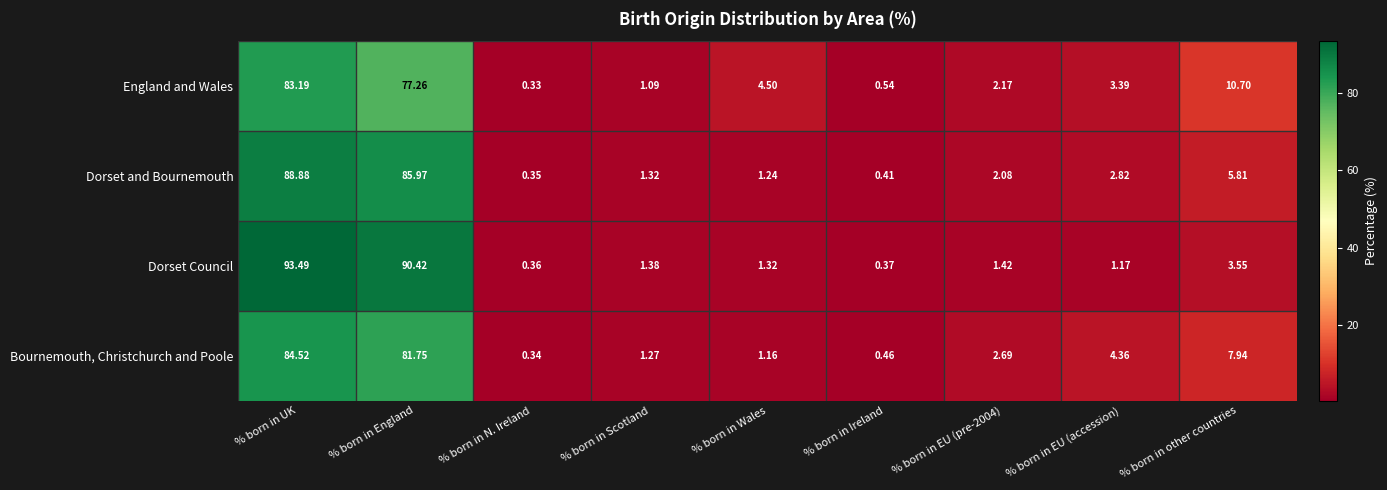

At which label does Dorset and Bournemouth reach its peak?

% born in UK